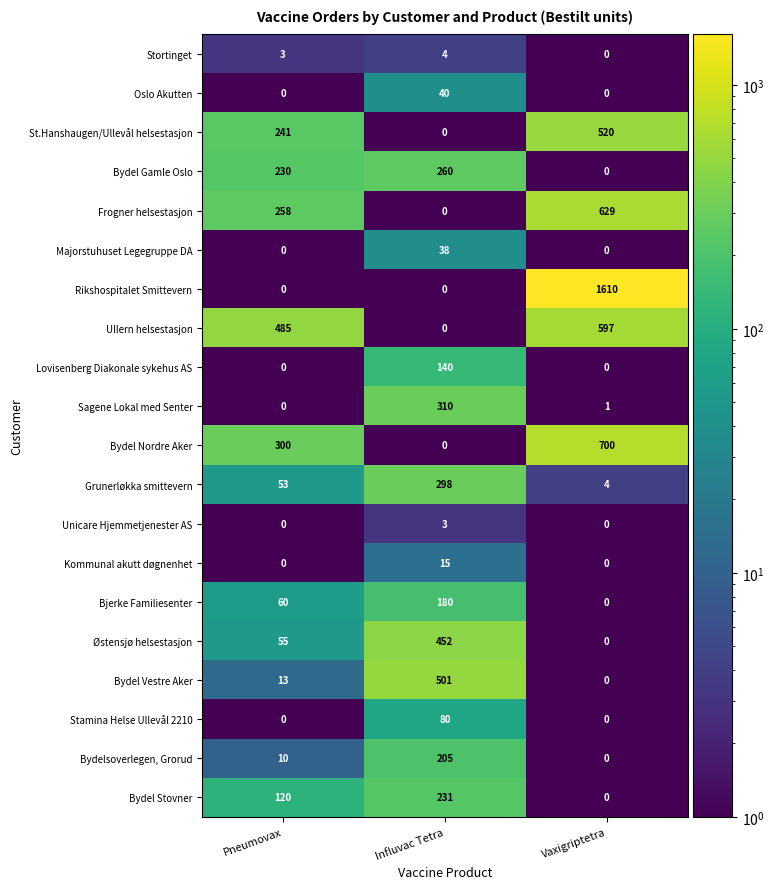

At which category is the sum across all series the highest?

Vaxigriptetra